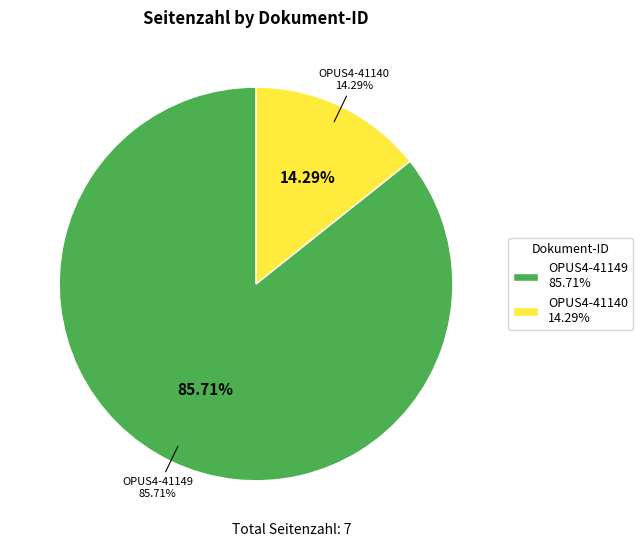

Is it true that OPUS4-41149 is 86% of the pie?

True